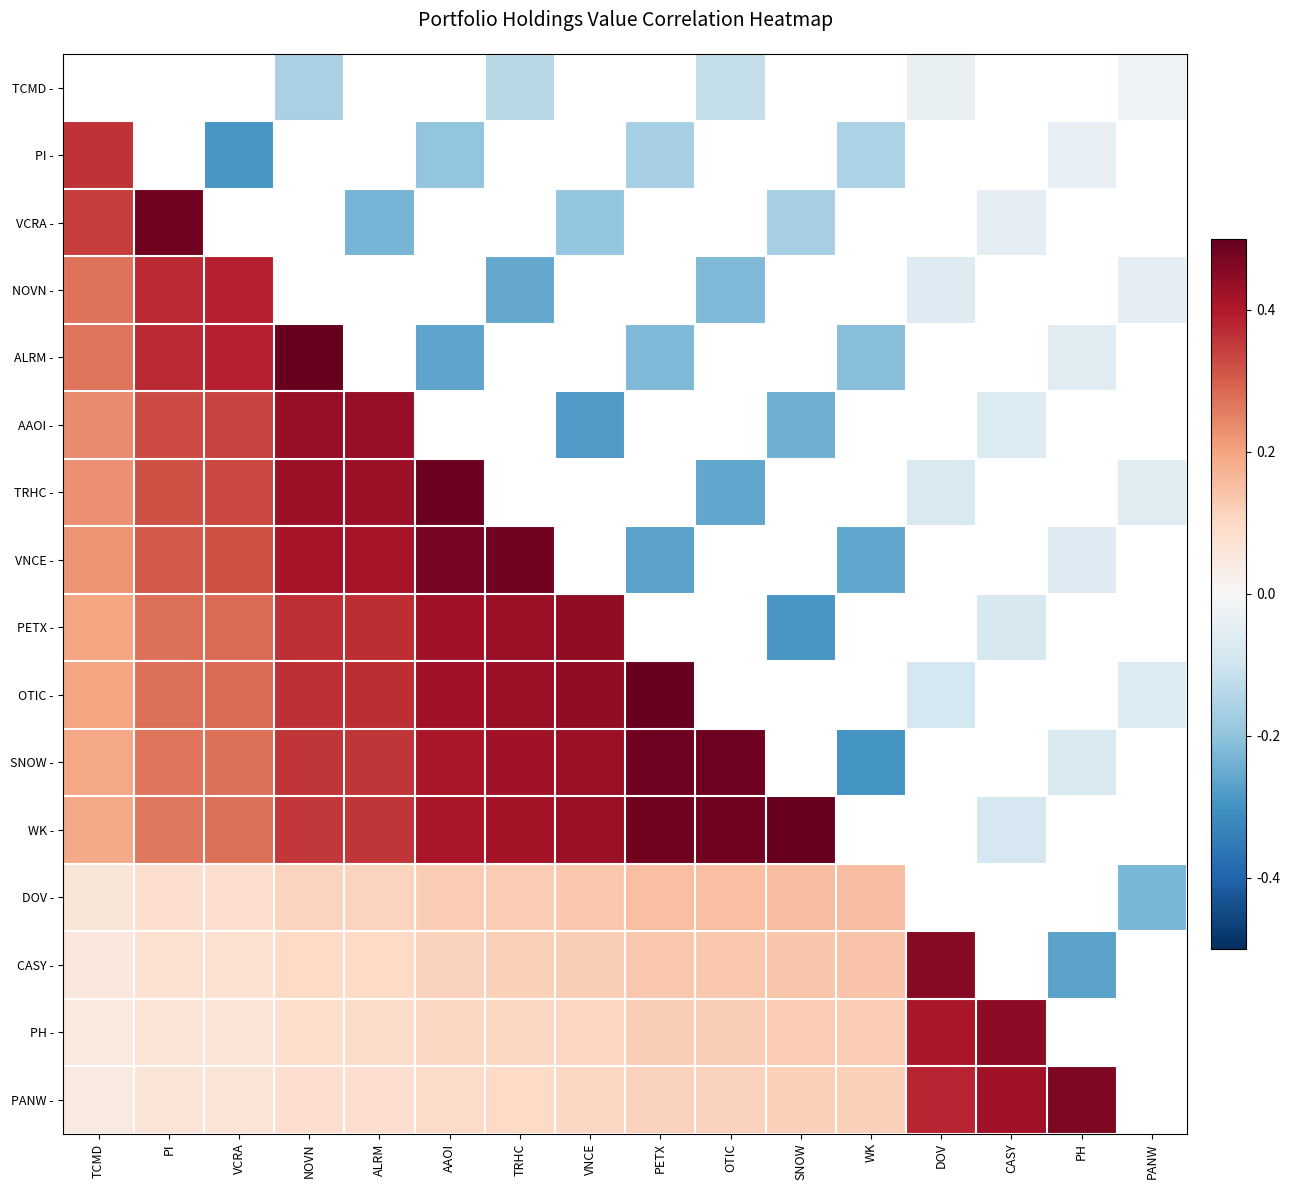

Between PANW and SNOW, which is larger?

SNOW